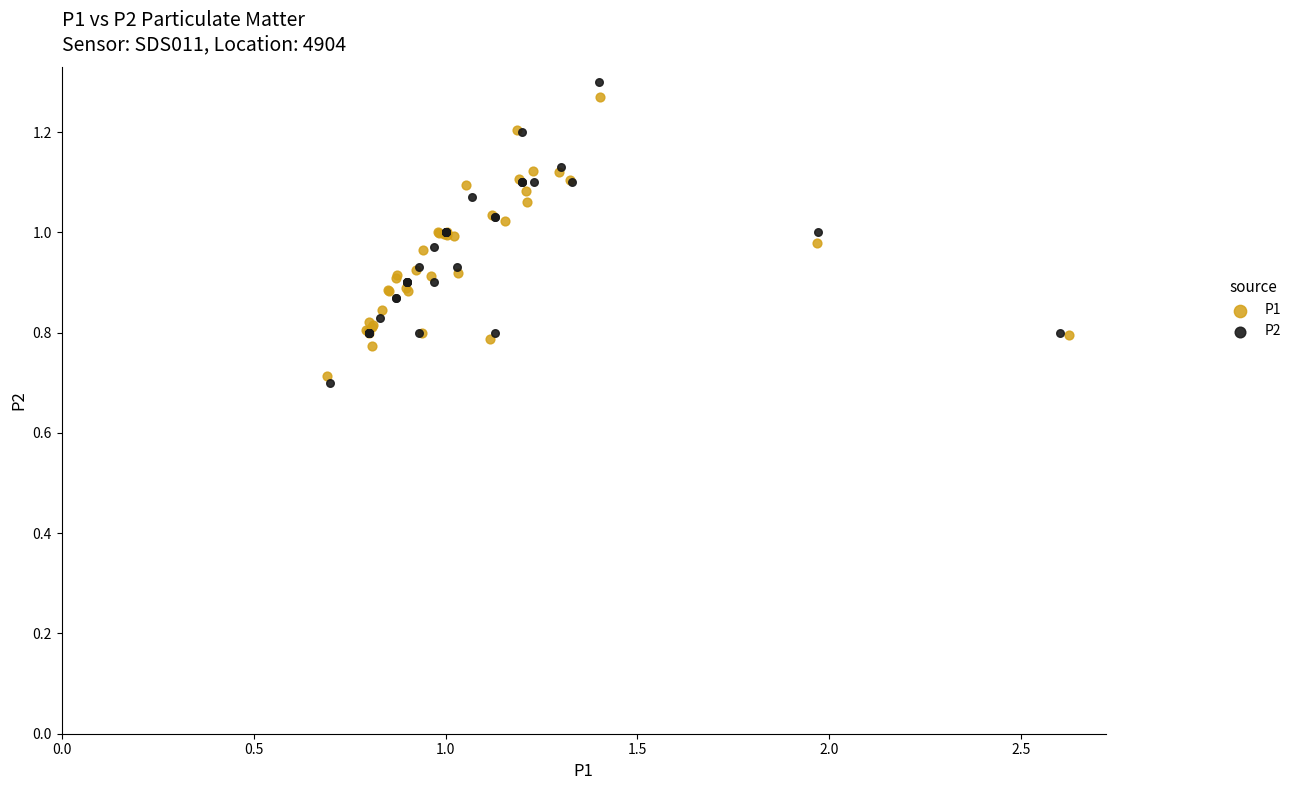

Which series has the largest Y range (max minus min)?

P2